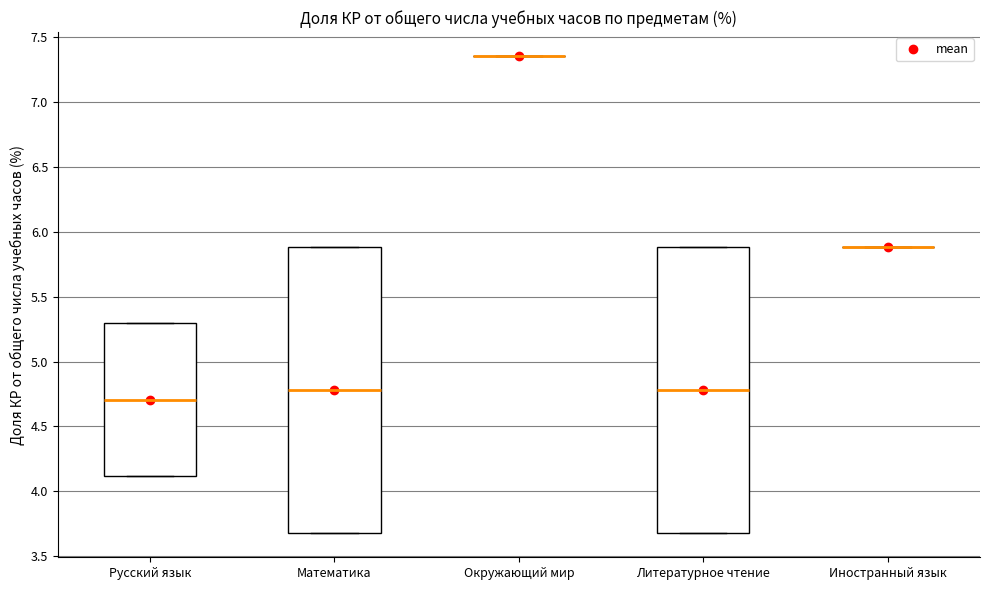

Reading left to right, transcribe this box plot: for each box, give where its median line is, the range the box spans, and where its two whiskers end, as read against the y-axis. The values are not printed on the chart, so give them approximately, as read against the axis.

Русский язык: median 4.70, box 4.10 to 5.30, whiskers 4.10 to 5.30
Математика: median 4.80, box 3.70 to 5.90, whiskers 3.70 to 5.90
Окружающий мир: box collapsed to a line at 7.35, whiskers 7.35 to 7.35
Литературное чтение: median 4.80, box 3.70 to 5.90, whiskers 3.70 to 5.90
Иностранный язык: box collapsed to a line at 5.90, whiskers 5.90 to 5.90